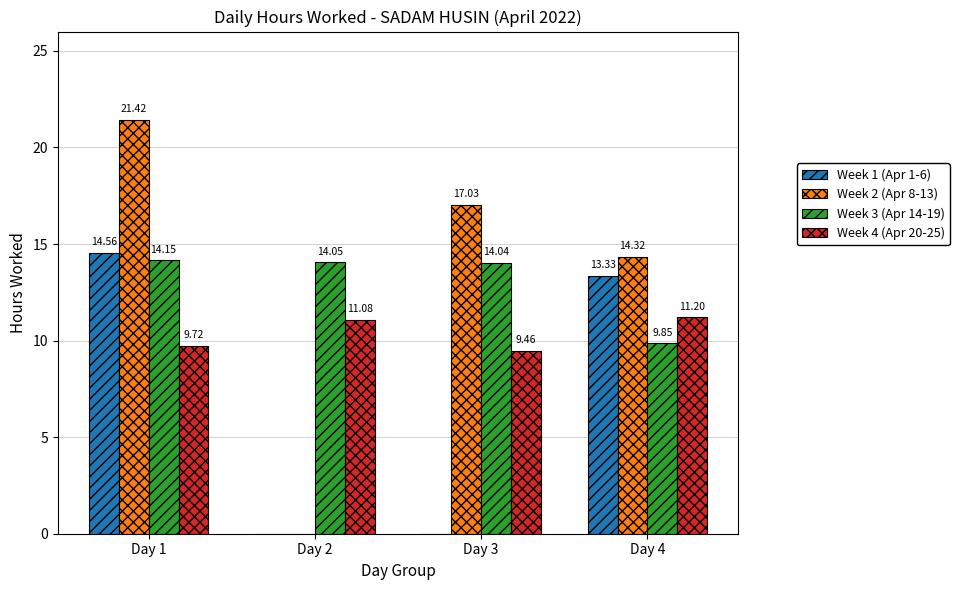

The Week 2 (Apr 8-13) series shows 6.7 at Day 3. True or false?

False